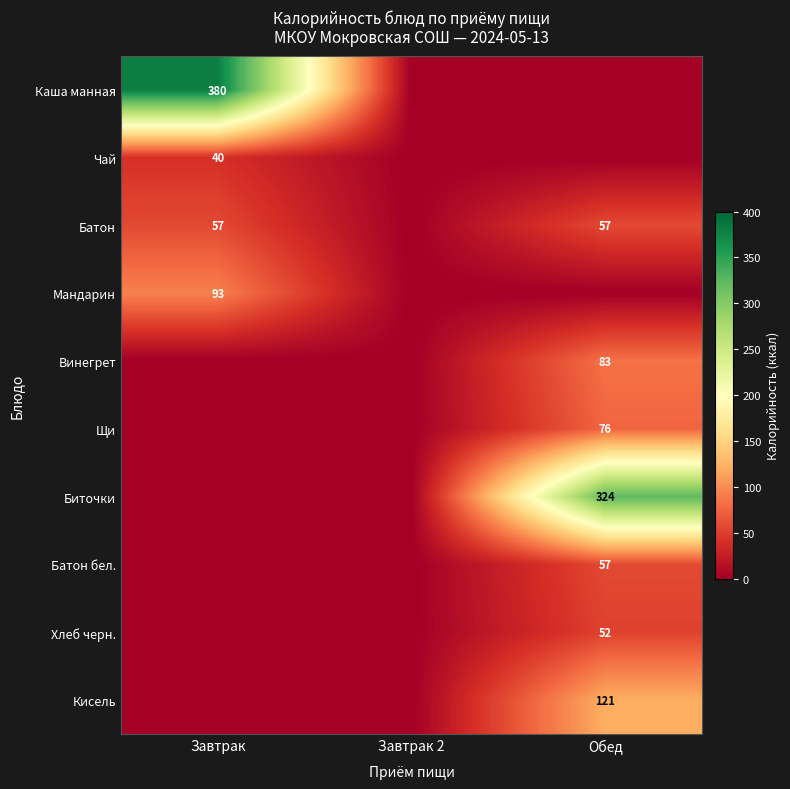

List the series in order of their peak value, lowest first.

Чай, Хлеб черн., Батон, Батон бел., Щи, Винегрет, Мандарин, Кисель, Биточки, Каша манная